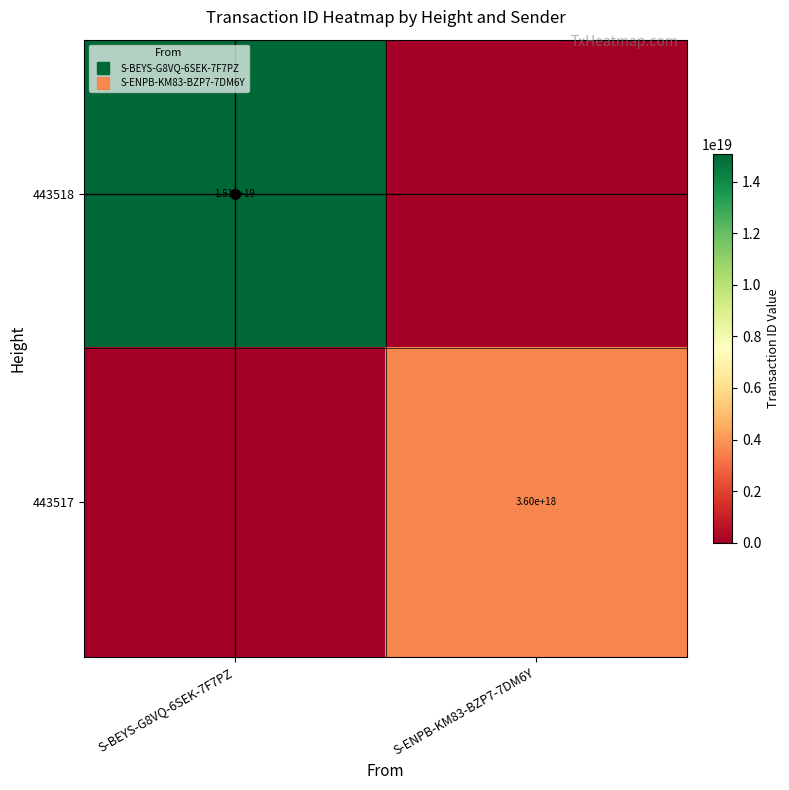

Rank the series by their average value, from highest to lowest.

443518, 443517